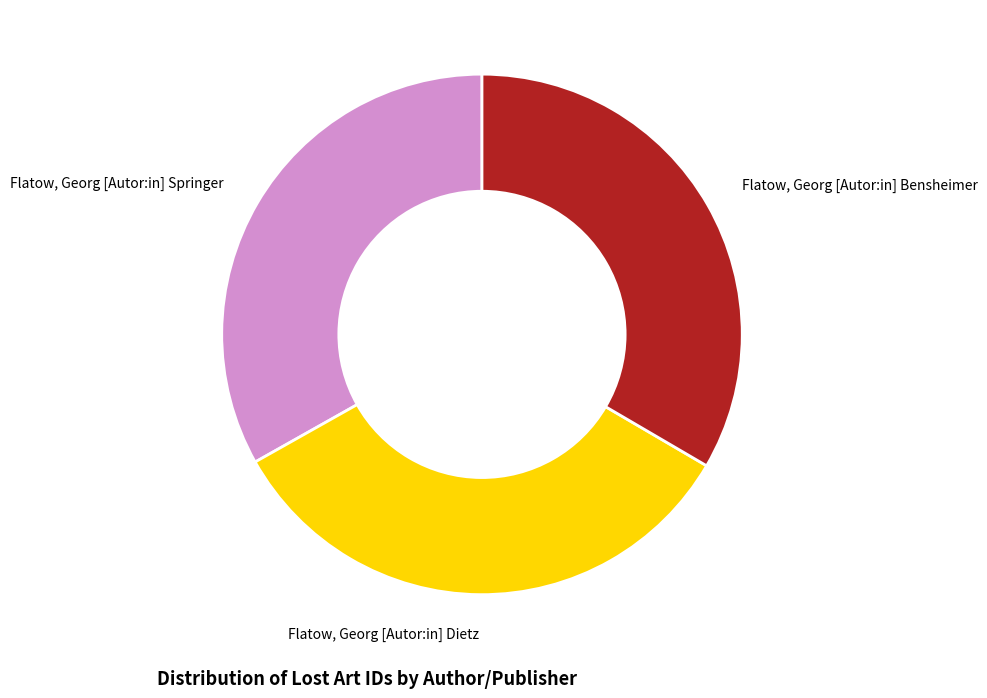

Do Flatow, Georg [Autor:in] Bensheimer and Flatow, Georg [Autor:in] Dietz together represent more than half of the pie?

Yes